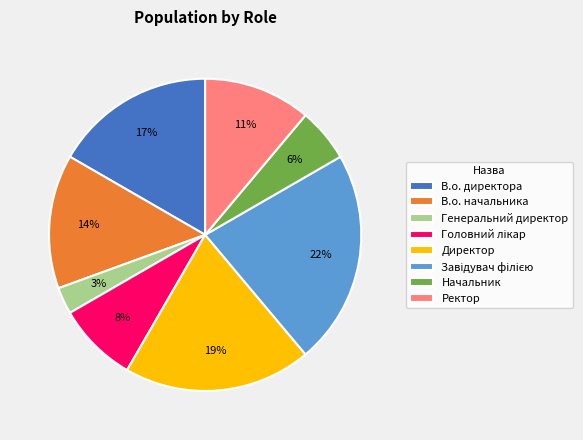

What is the smallest slice in the pie chart?

Генеральний директор